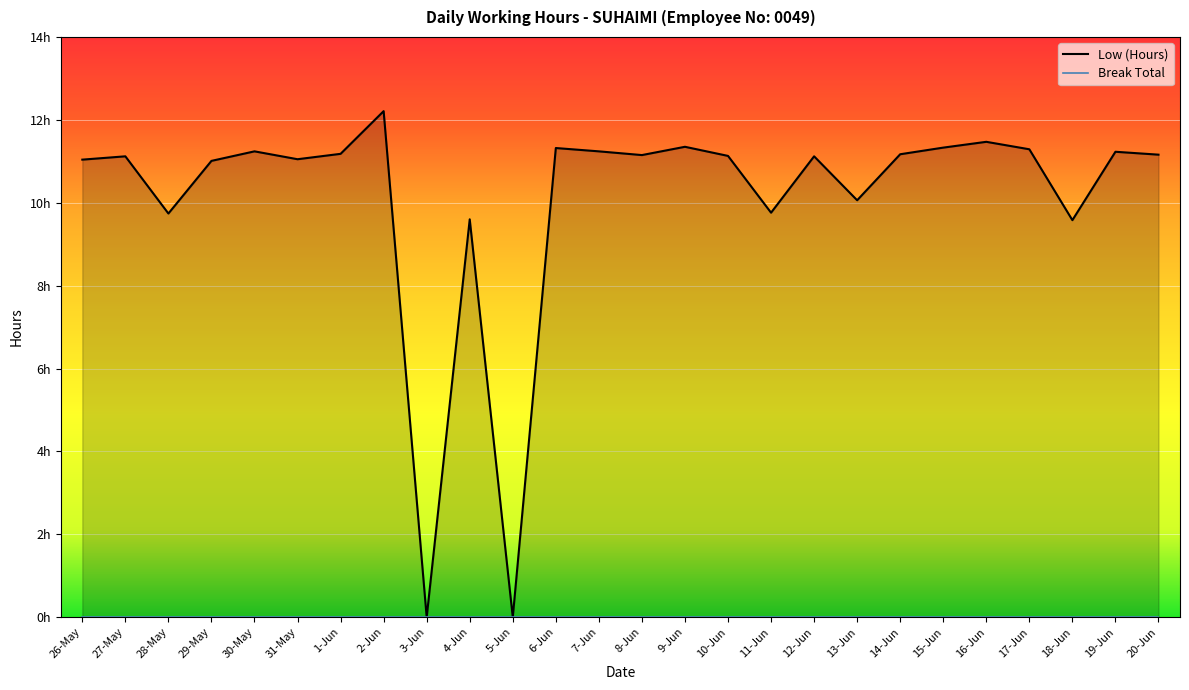

What is the change in value from 2-Jun to 20-Jun?

-1.1